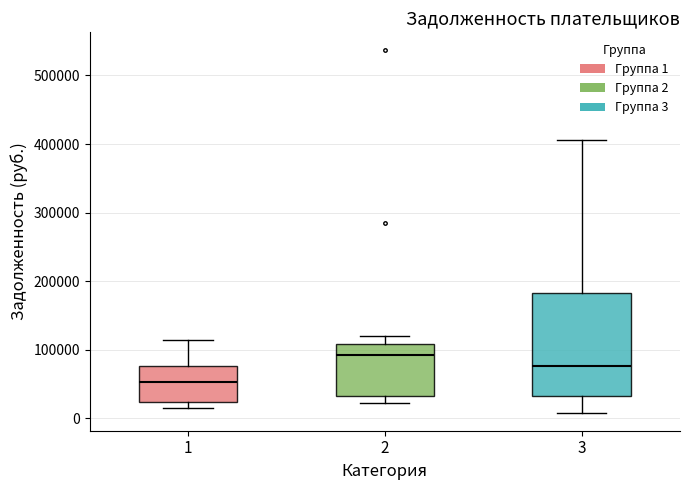

Which box's median line is the highest?

2